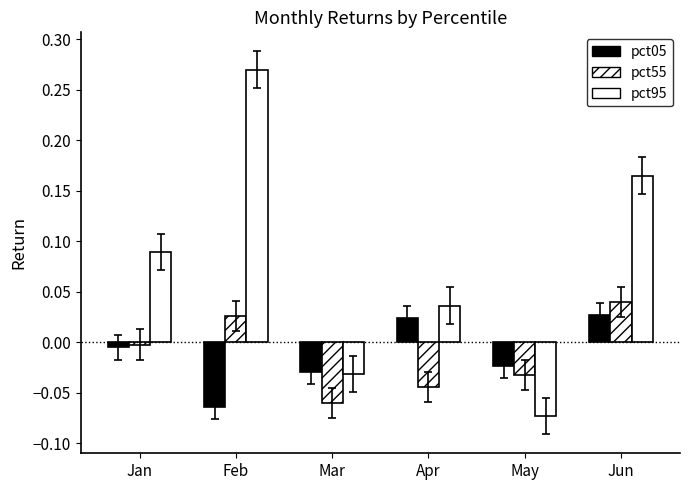

Between Jan and Jun, which series saw the biggest shift?

pct95